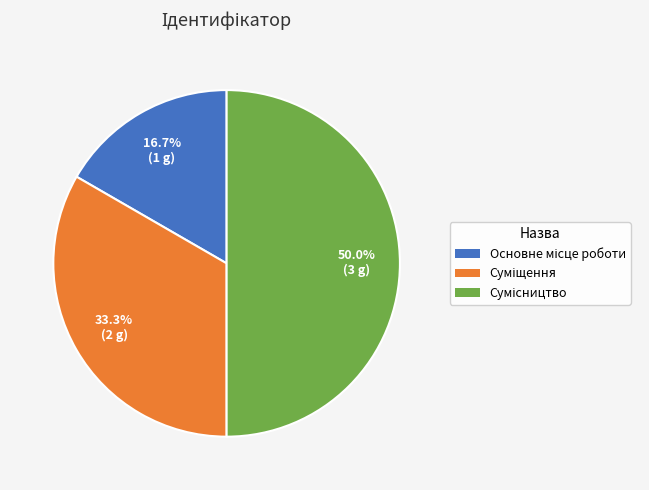

To the nearest percent, what is the difference between the largest and smallest slice percentages?

33%